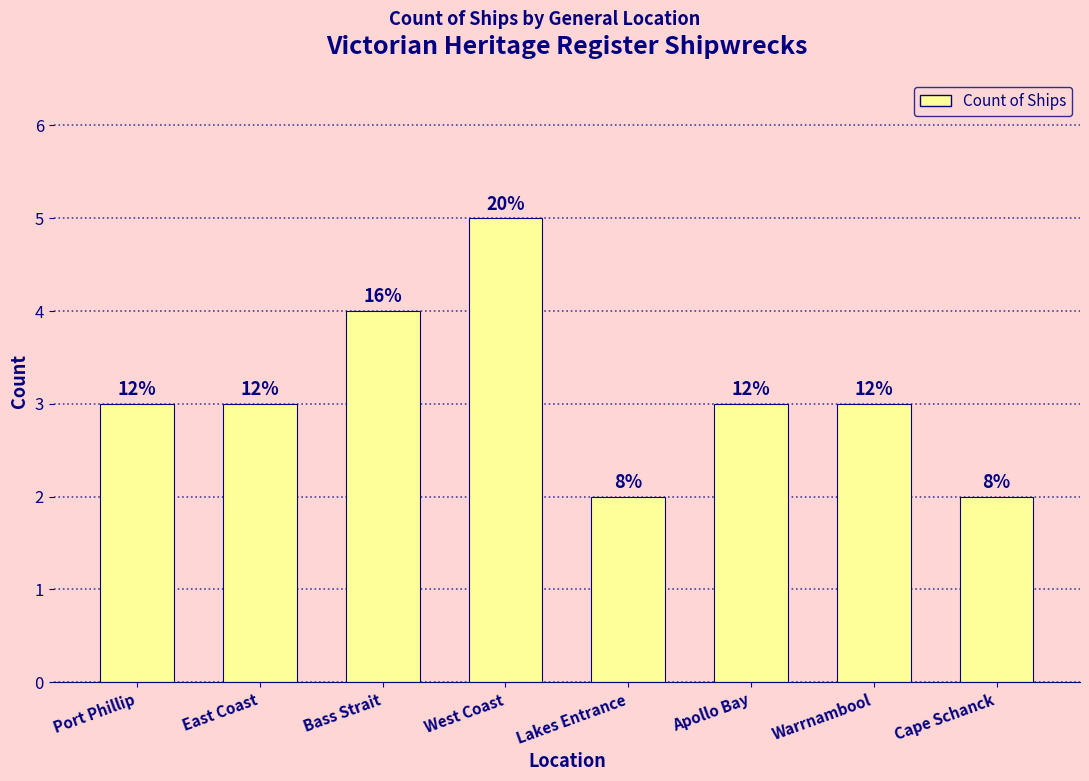

Count the number of data series in this chart.

1